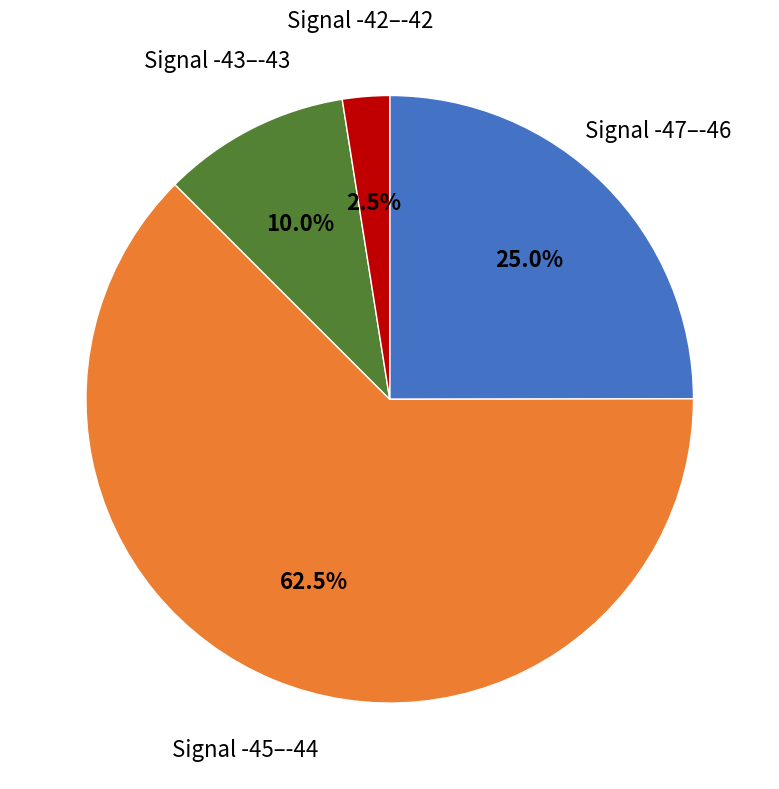

Combined, what portion of the pie is Signal -47–-46 and Signal -43–-43?

35.0%